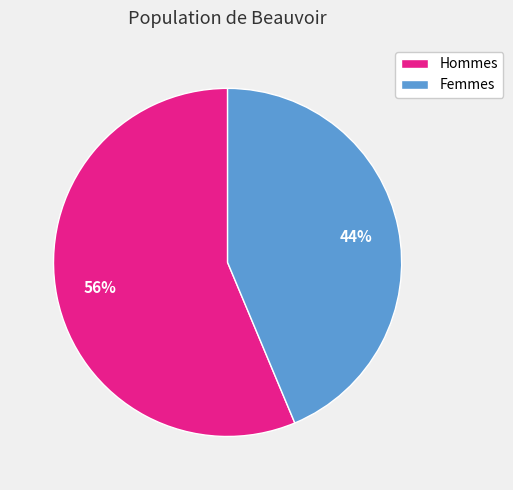

True or false: Femmes accounts for 35% of the total.

False